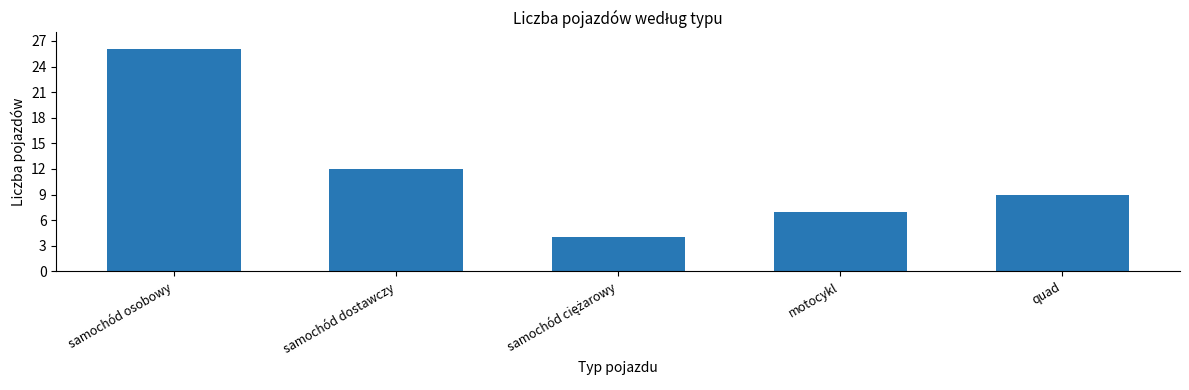

How many distinct data groups are displayed?

1